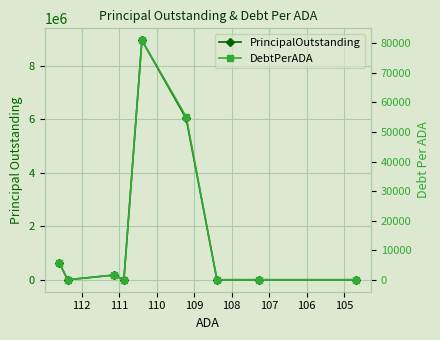

List the series in order of their peak value, highest first.

PrincipalOutstanding, DebtPerADA